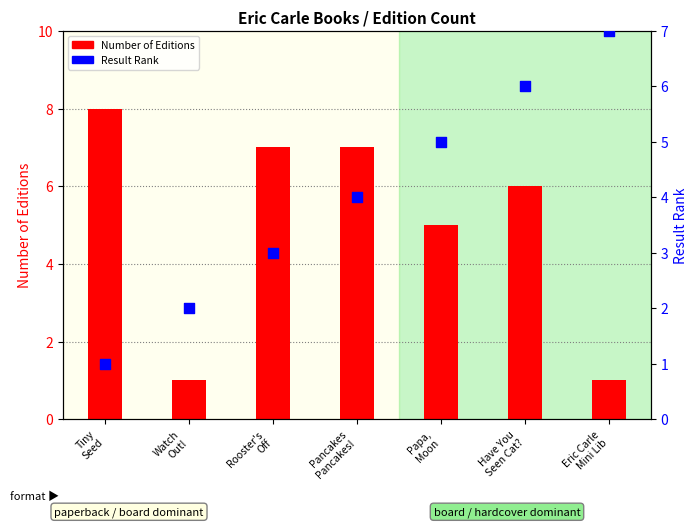

Which series reaches the minimum Y coordinate?

Number of Editions